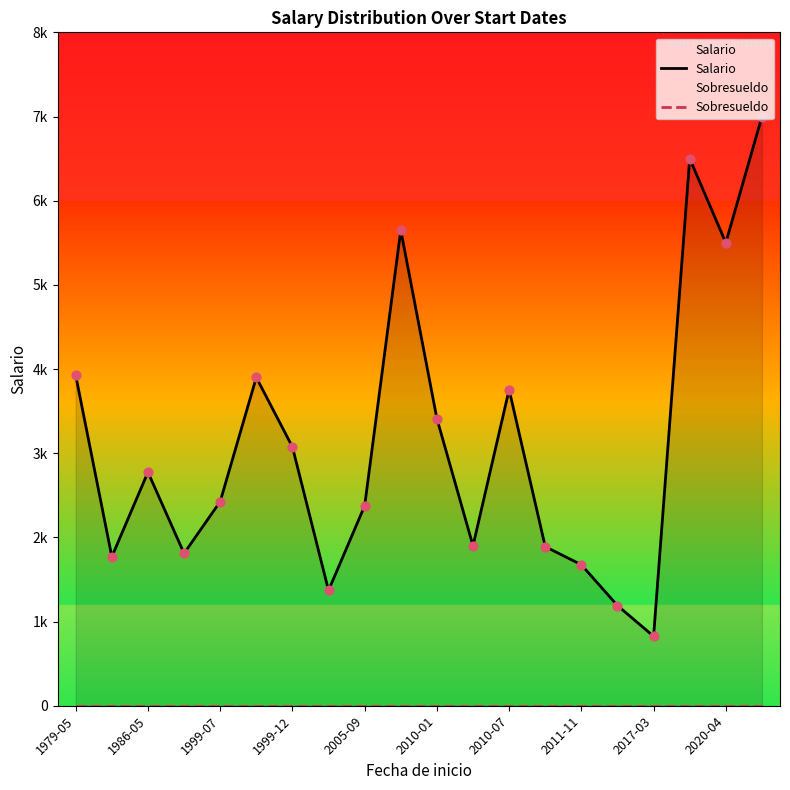

Which series has the largest total across all categories?

Salario